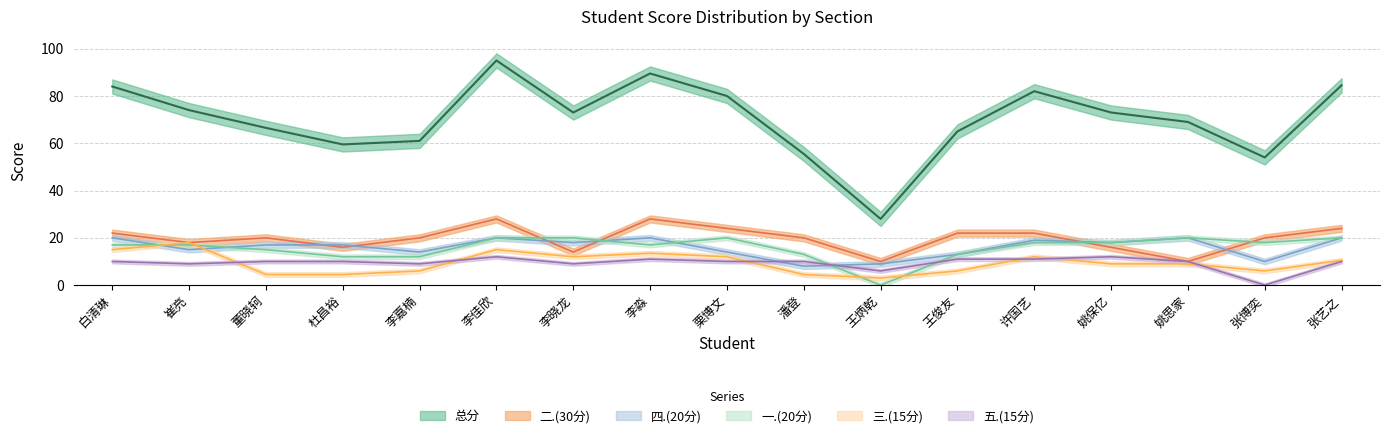

Where is the first local maximum for 三.(15分)?

崔亮